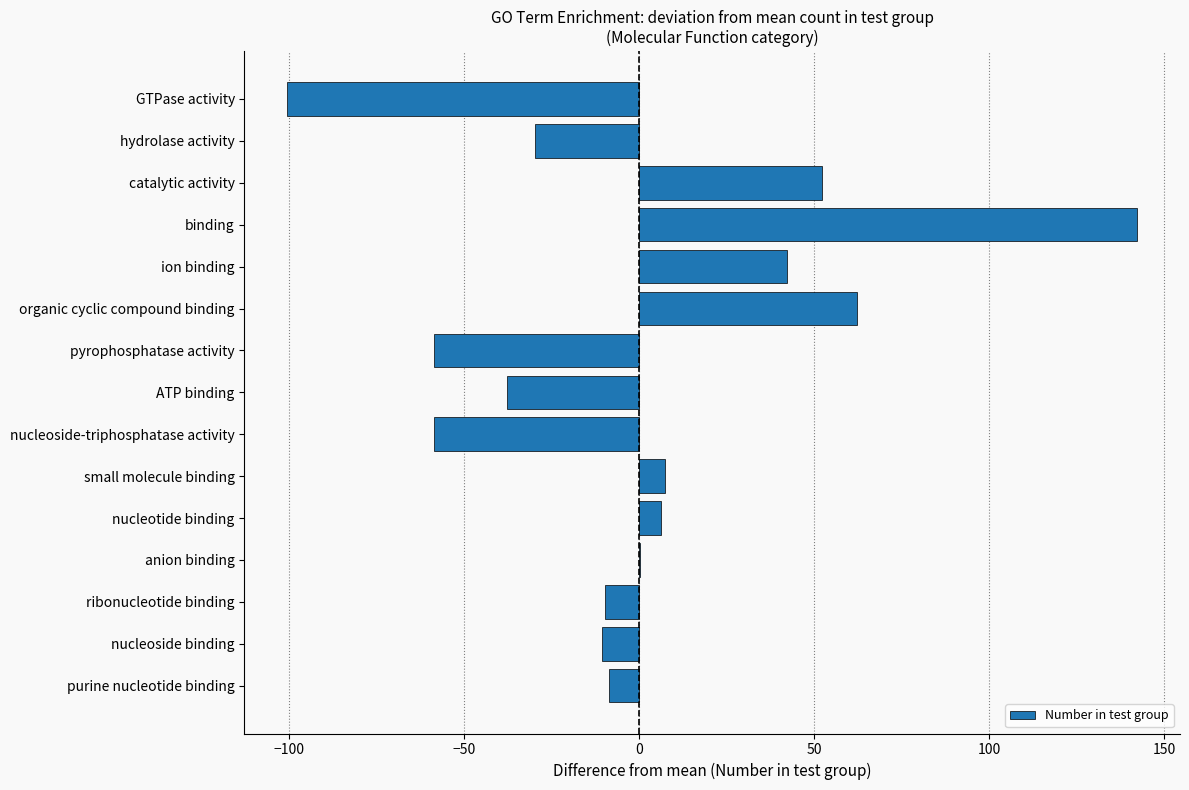

True or false: the data shows -100.6 at GTPase activity.

True